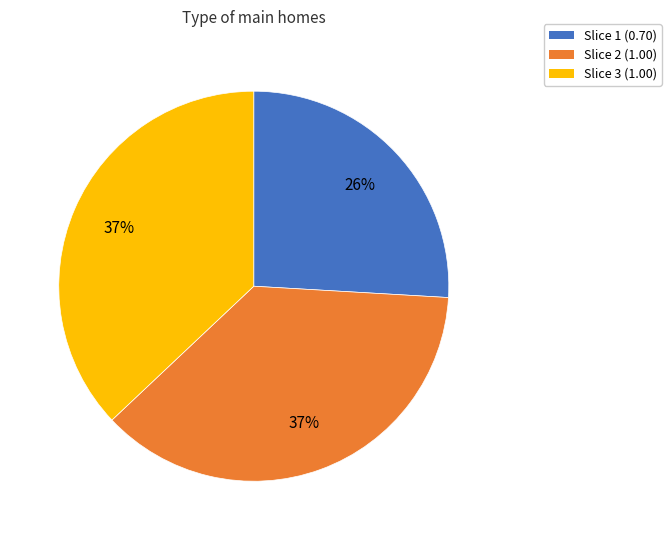

To the nearest percent, what is the average slice percentage?

33%